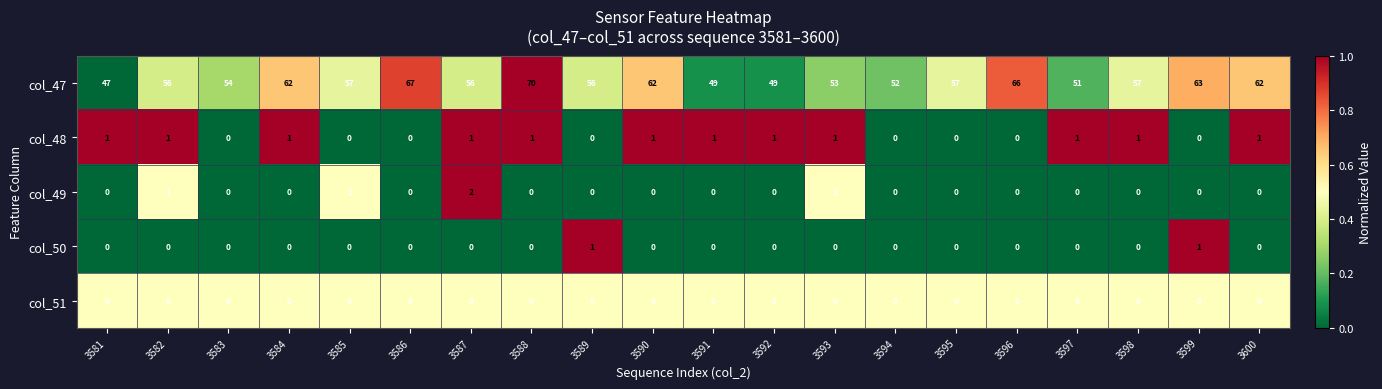

What is the total value across all series at 3589?

57